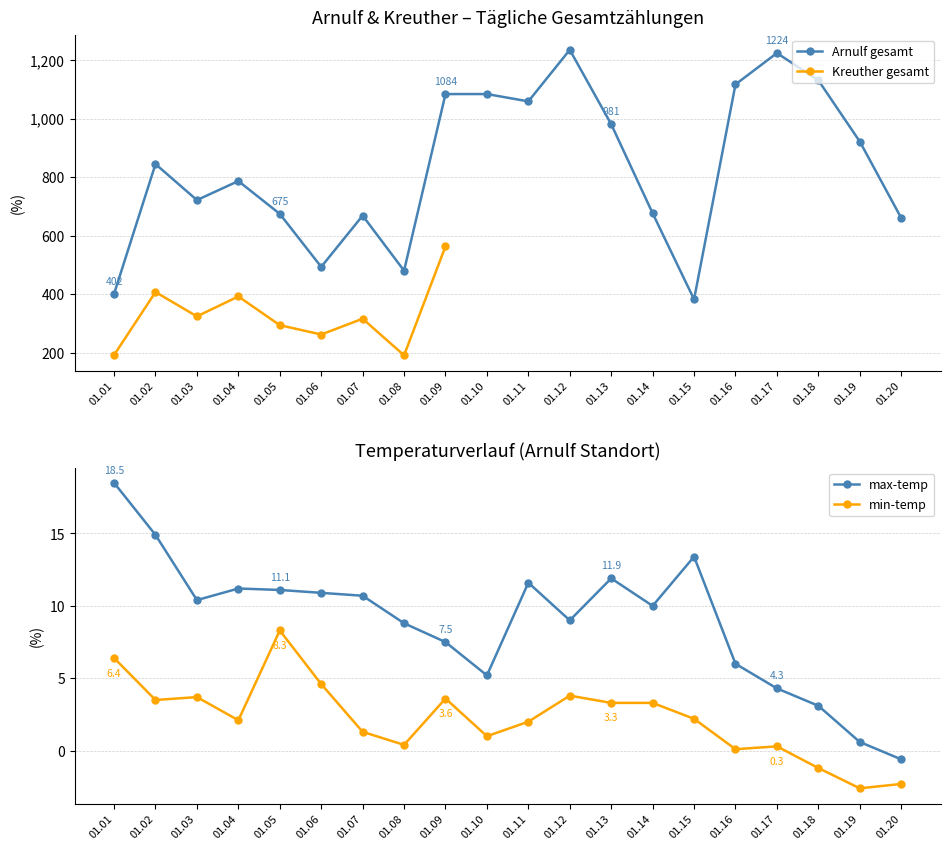

Is this an area chart (filled region under the line)?

No